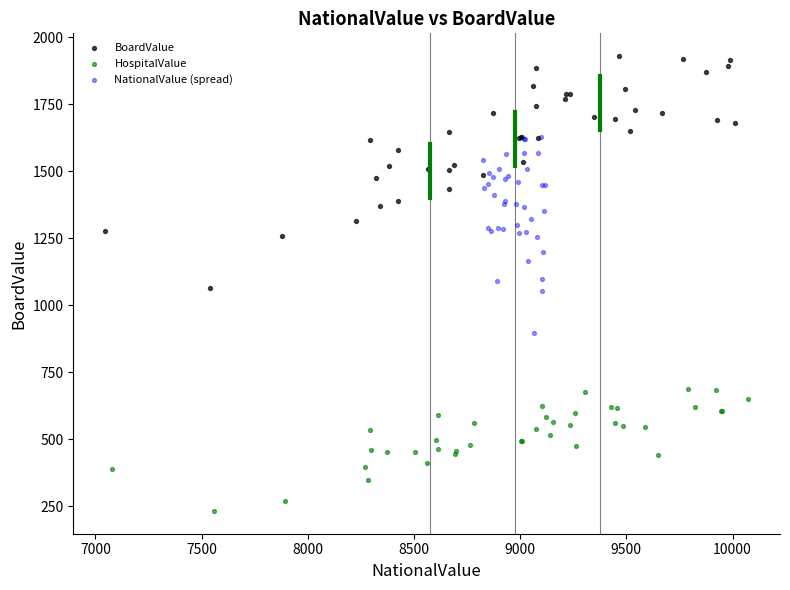

Which series contains the lowest Y value?

HospitalValue